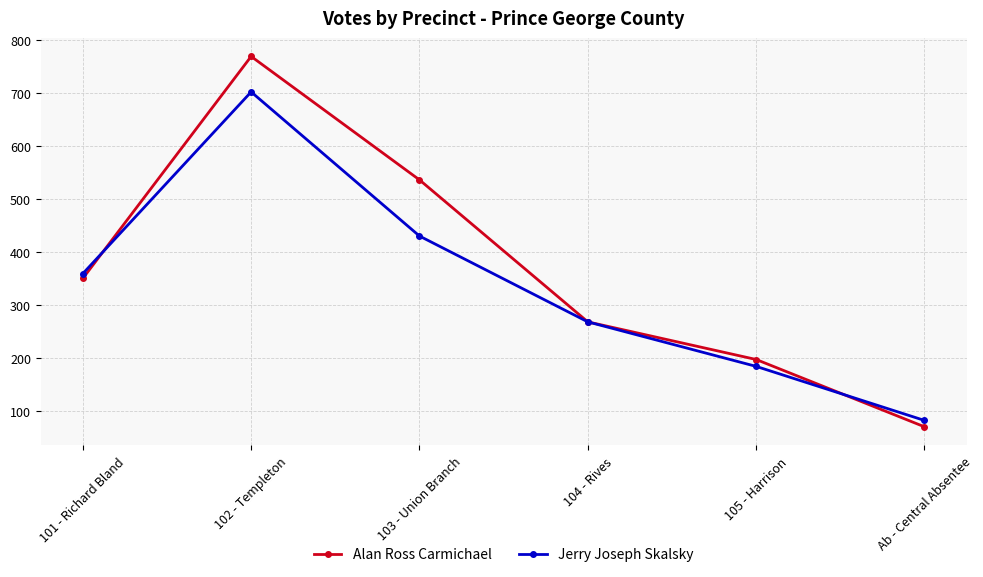

Read the Jerry Joseph Skalsky value at 104 - Rives, to the nearest 50.

250